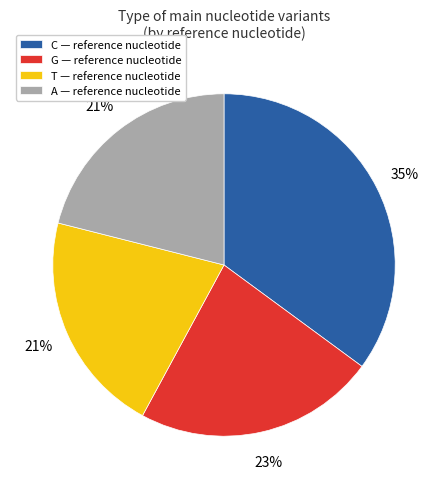

Count the number of slices in the pie.

4